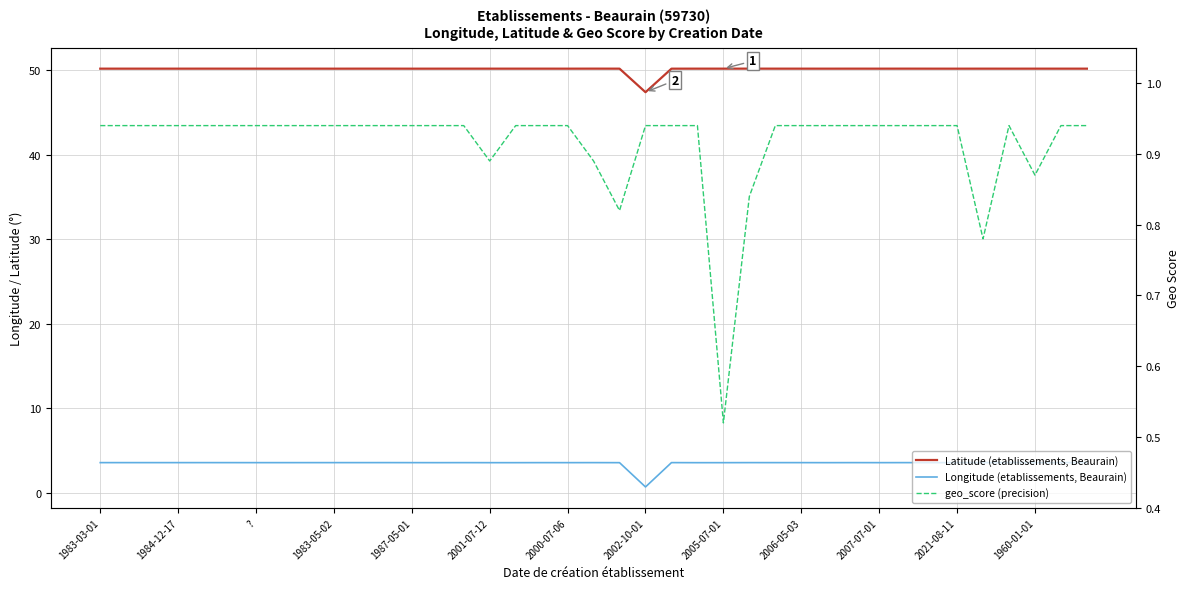

How many data points in Latitude (etablissements, Beaurain) are above 50?

38